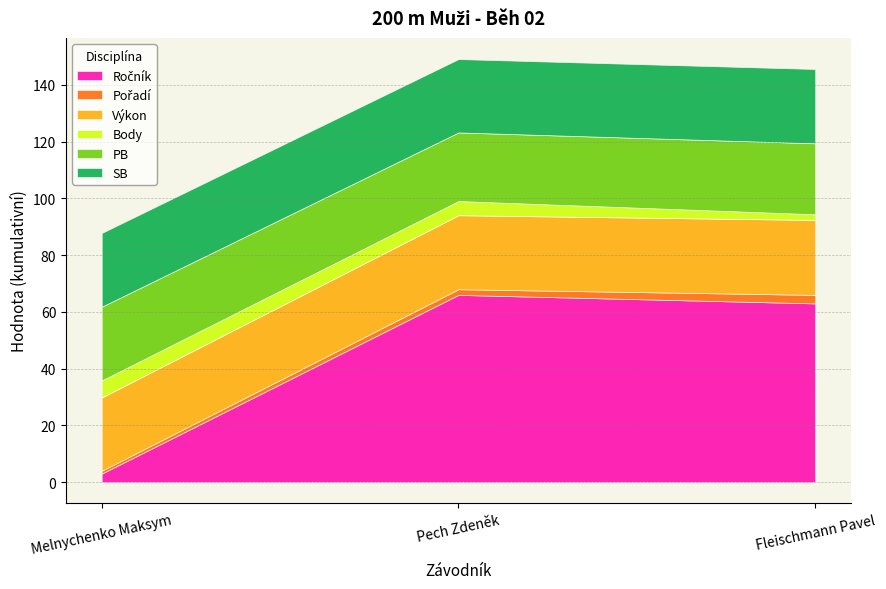

Does the chart have visible grid lines?

Yes